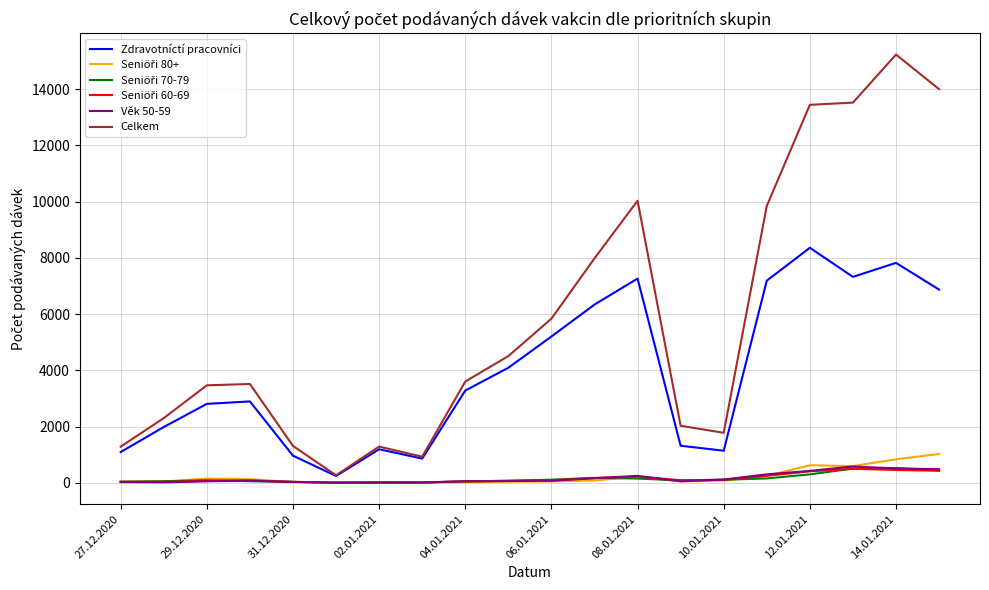

What is the highest value of the Celkem series?

15235